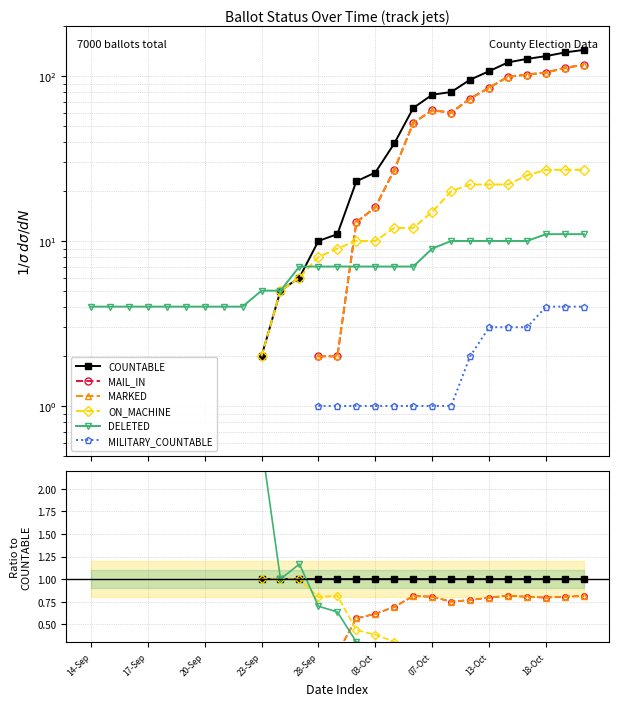

True or false: COUNTABLE and MILITARY_COUNTABLE intersect in this chart.

False